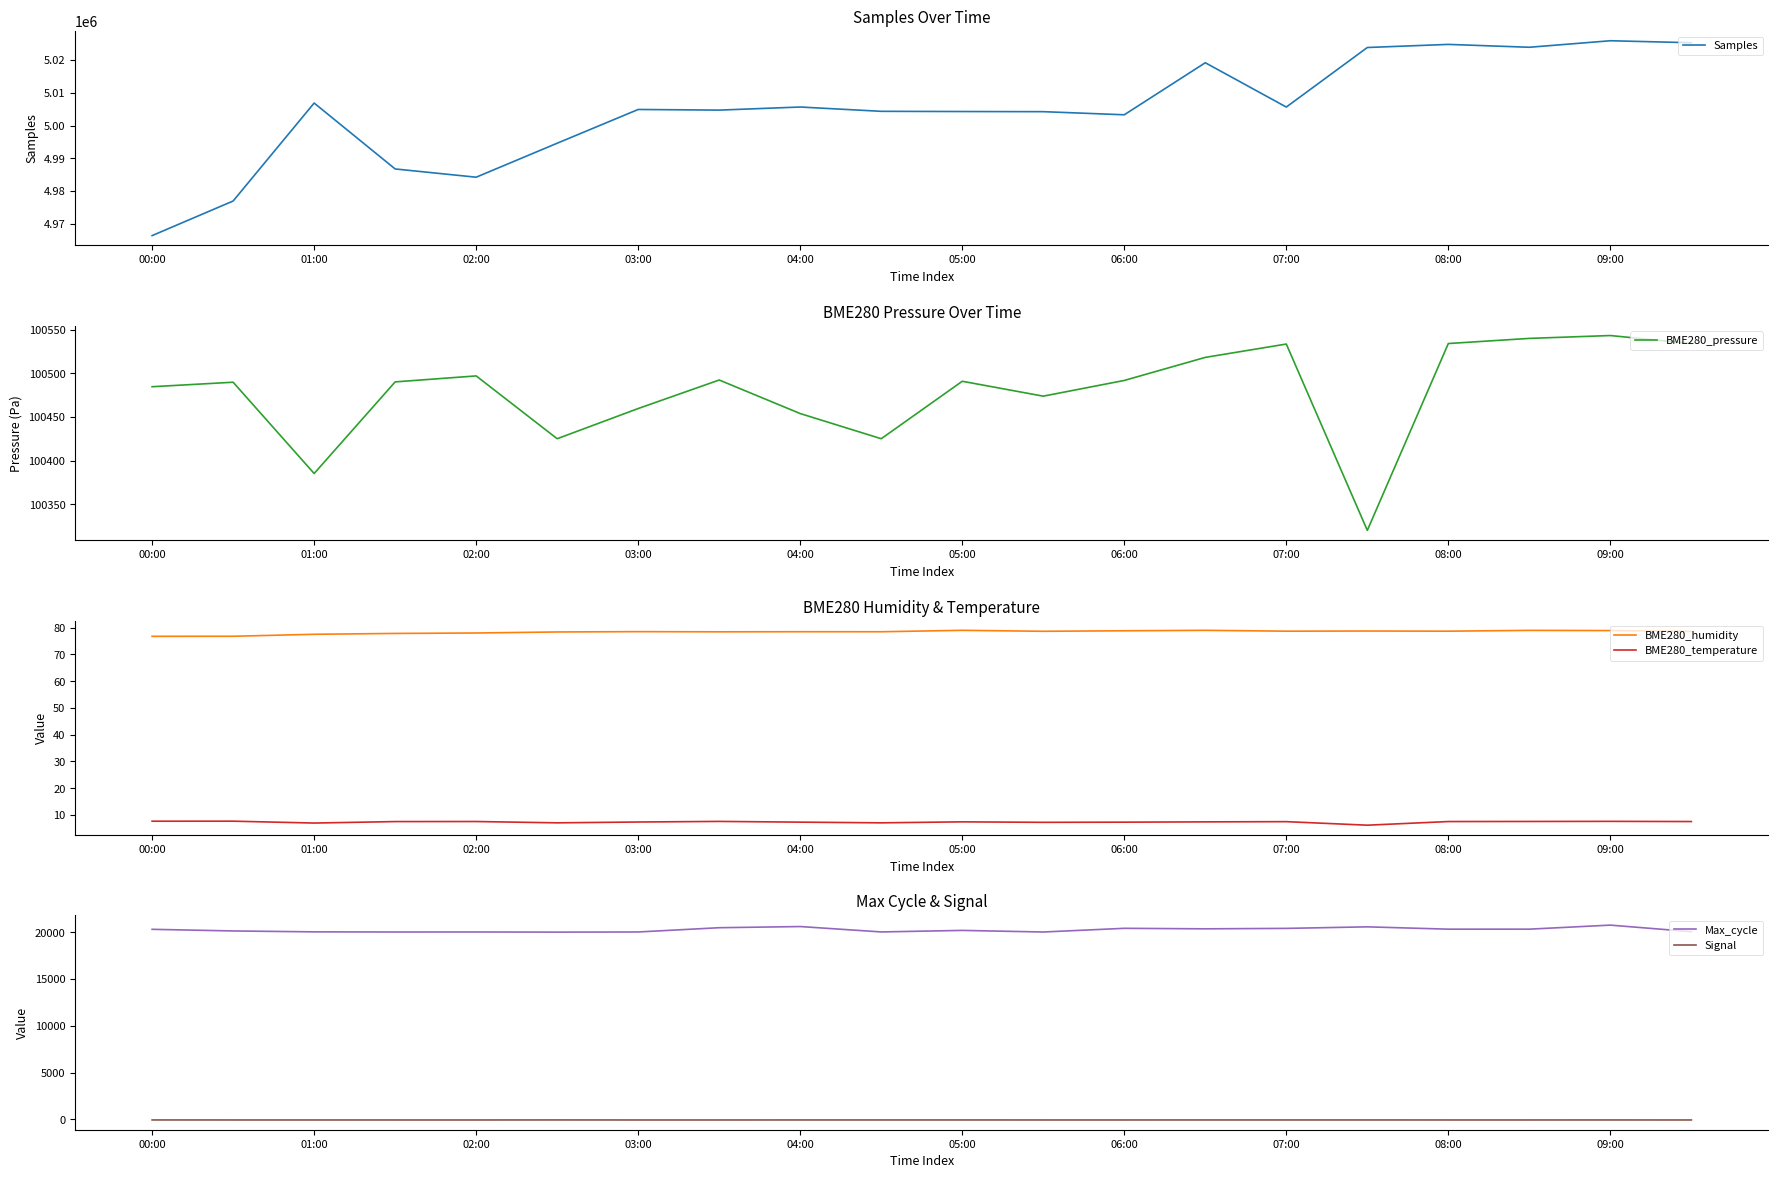

True or false: Samples has more than 0 interior local peaks.

True